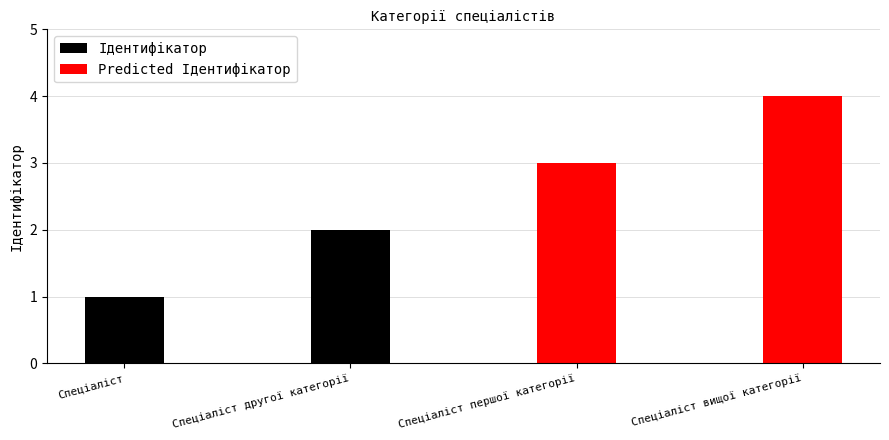

What is the sum of all Ідентифікатор values?

3